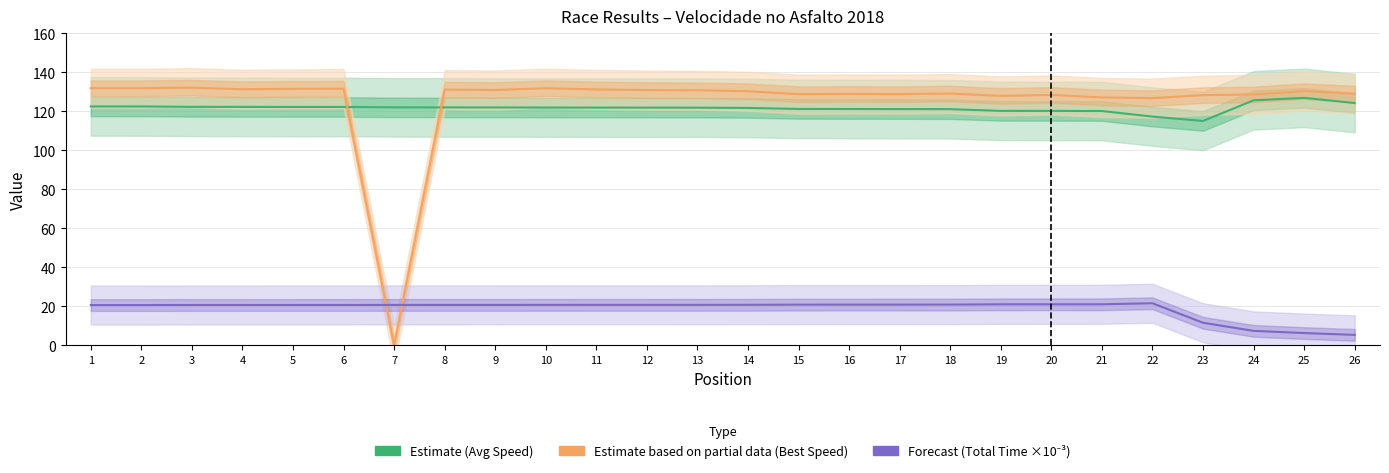

Does the chart have visible grid lines?

Yes